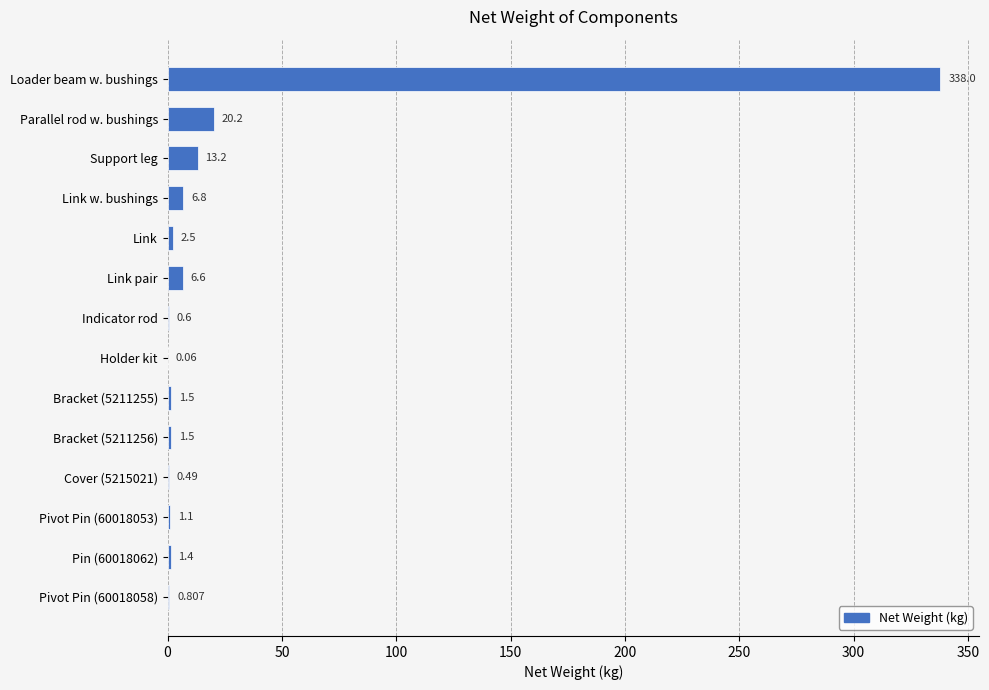

Which has a higher value, Parallel rod w. bushings or Cover (5215021)?

Parallel rod w. bushings